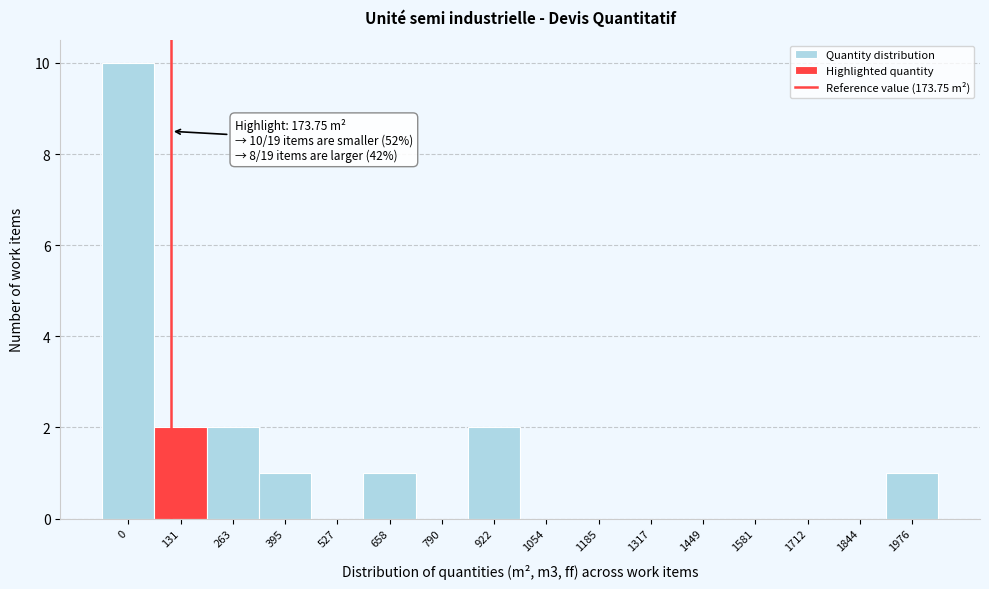

Reading left to right, what are all the values shown in this chart?

0=10	131=2	263=2	395=1	527=0	658=1	790=0	922=2	1054=0	1185=0	1317=0	1449=0	1581=0	1712=0	1844=0	1976=1